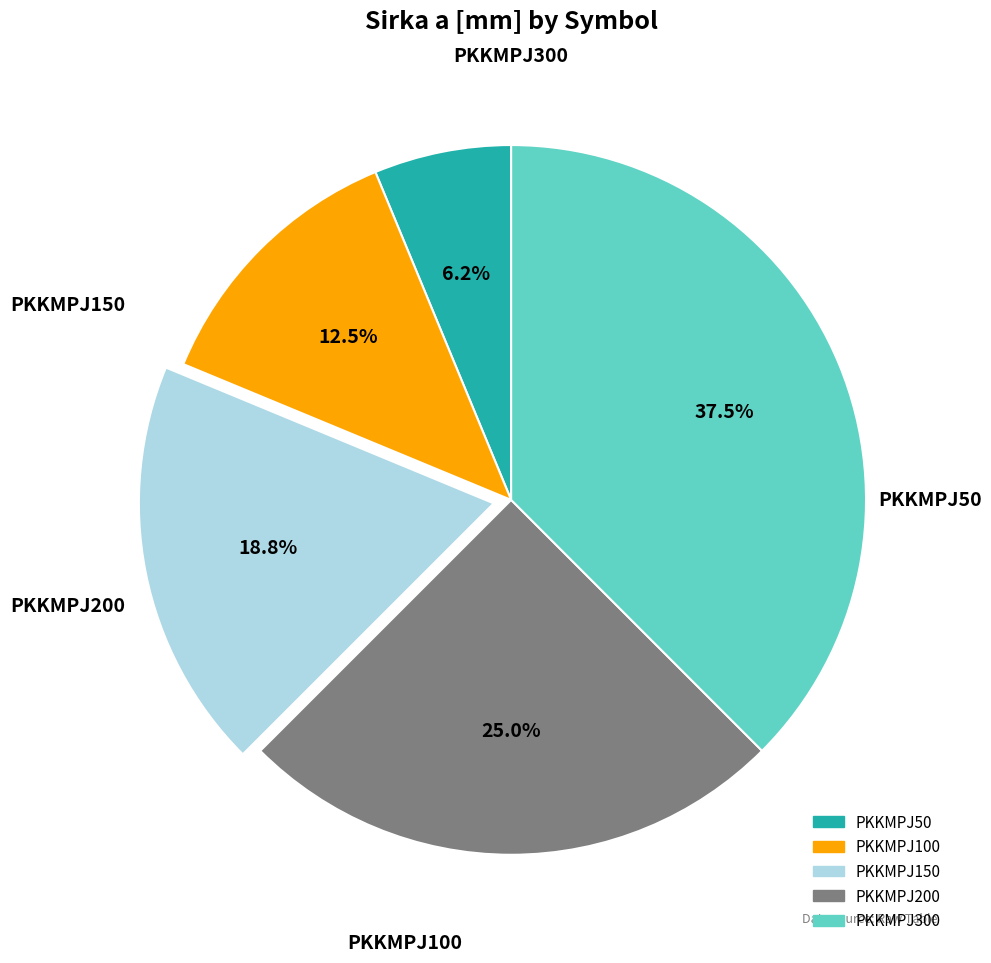

Do PKKMPJ300 and PKKMPJ200 together represent more than half of the pie?

Yes